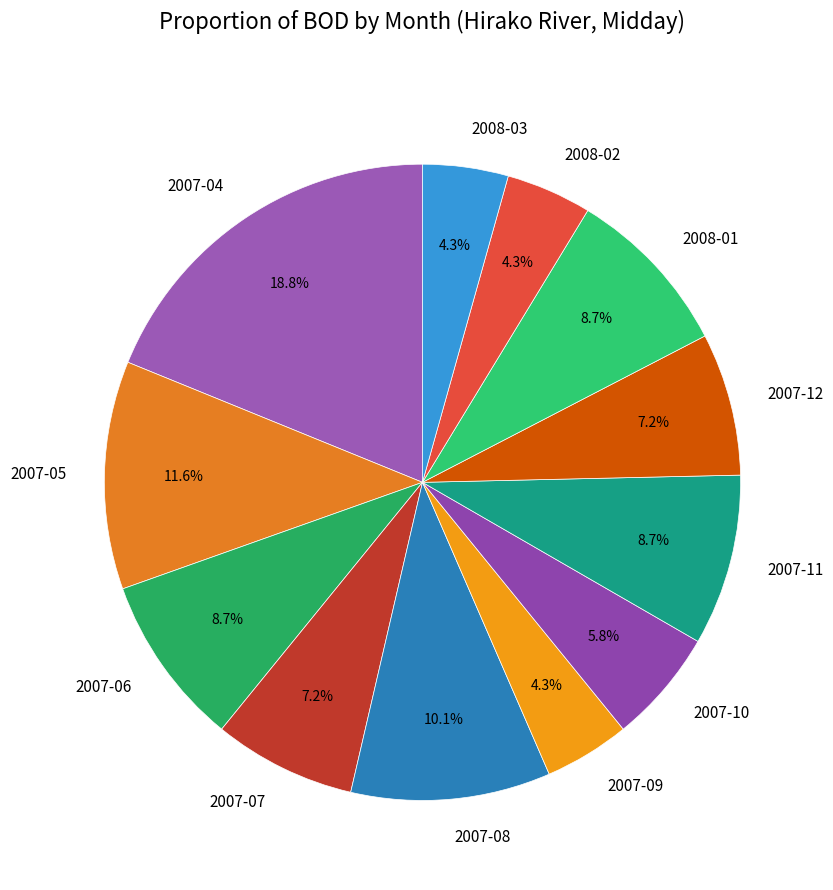

Does any single category account for the majority?

No